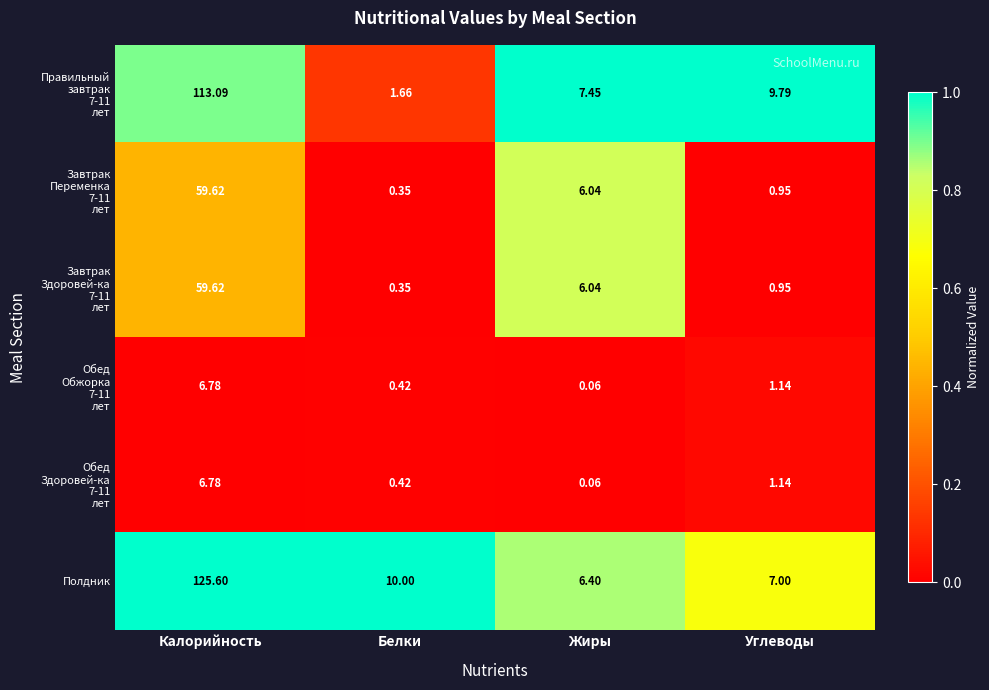

At which category is the sum across all series the highest?

Калорийность